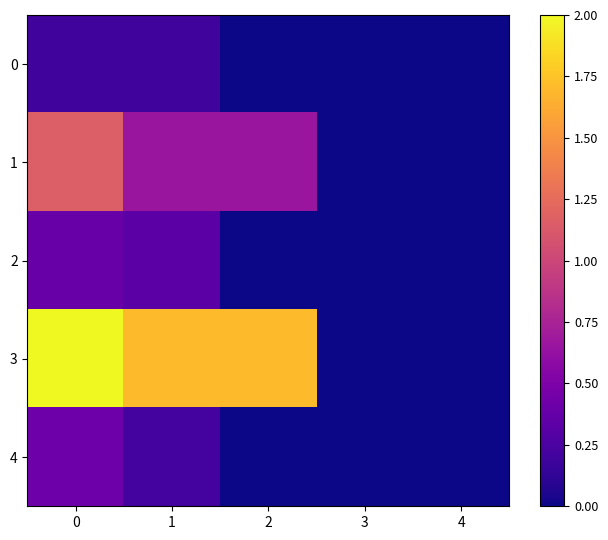

How many categories are shown in the chart?

5